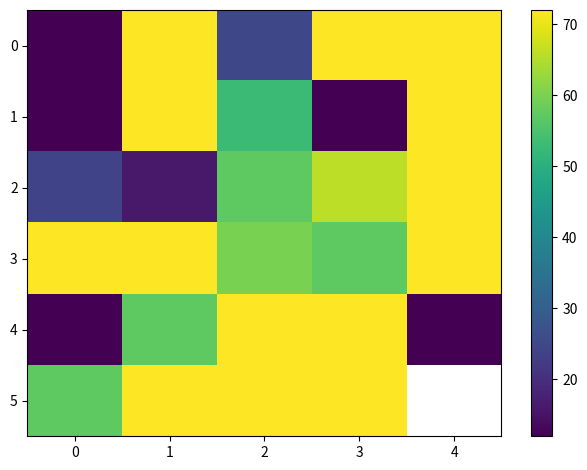

What is the lowest value of the 1 series?

12.0